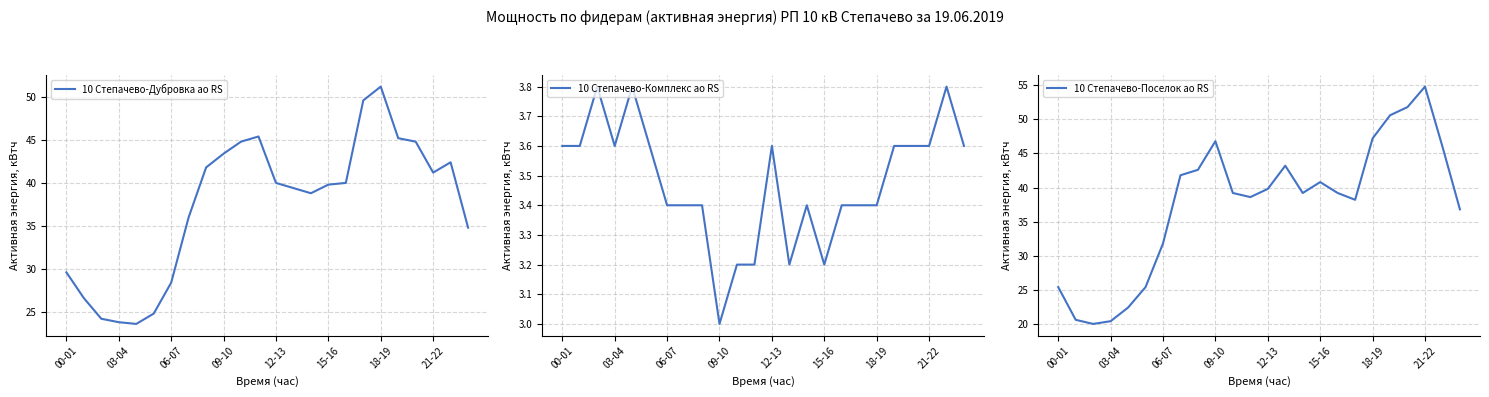

How many values in the 10 Степачево-Комплекс ао RS series exceed 3?

23